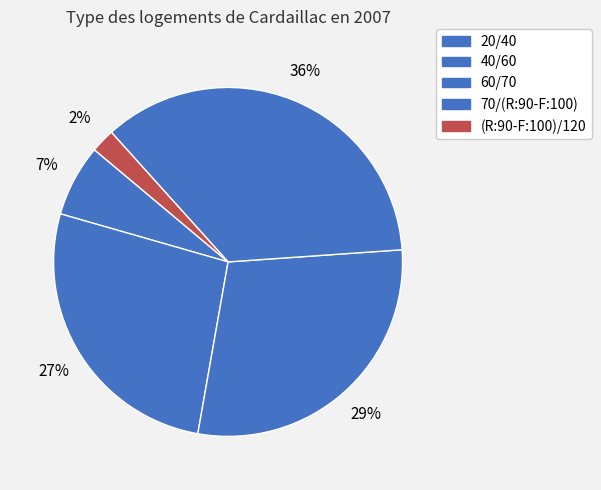

Do 20/40 and 40/60 together represent more than half of the pie?

No